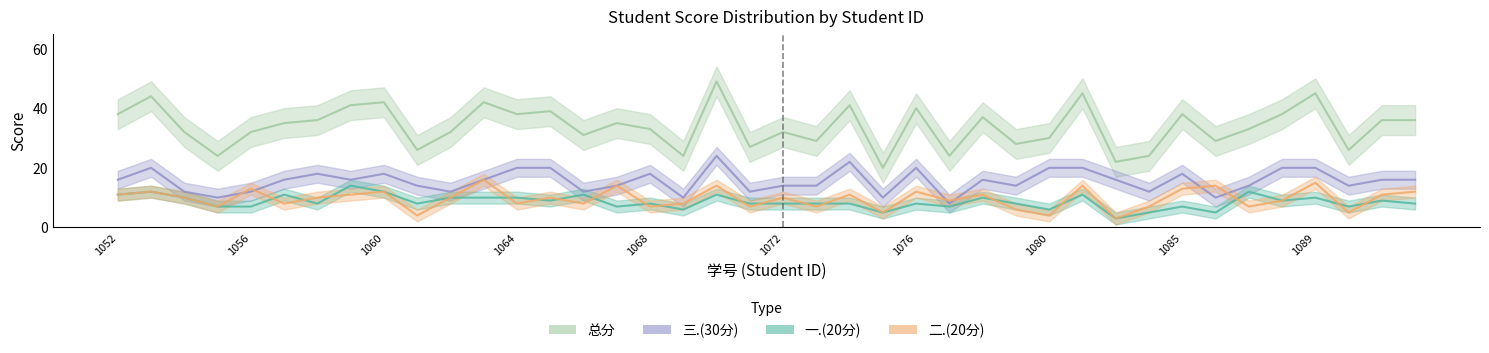

Between 2023151063 and 2023151058, which is larger?

2023151063